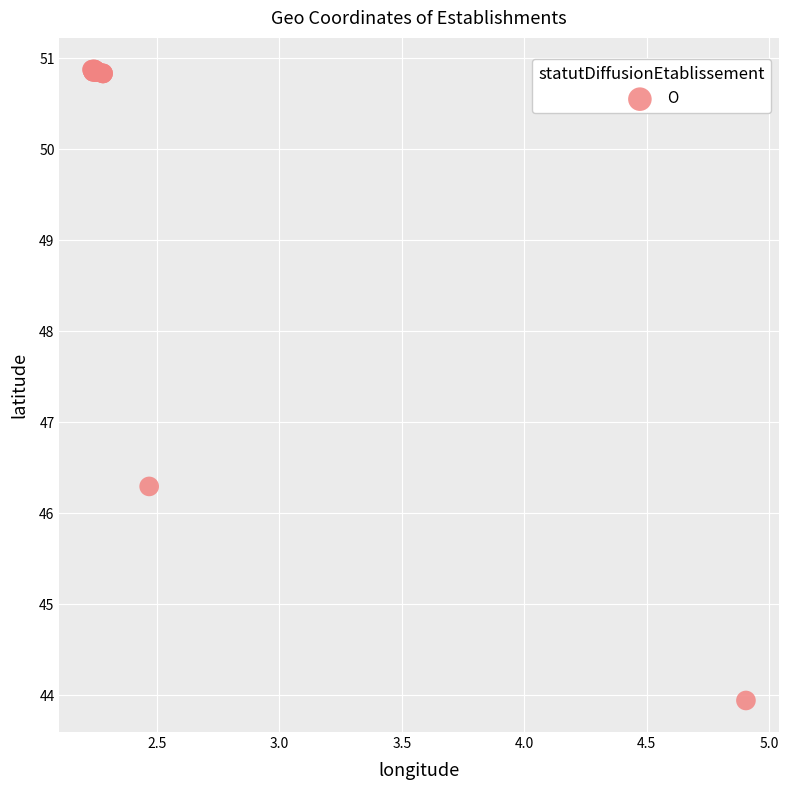

What Y value in the scatter plot is closest to 47?

46.3